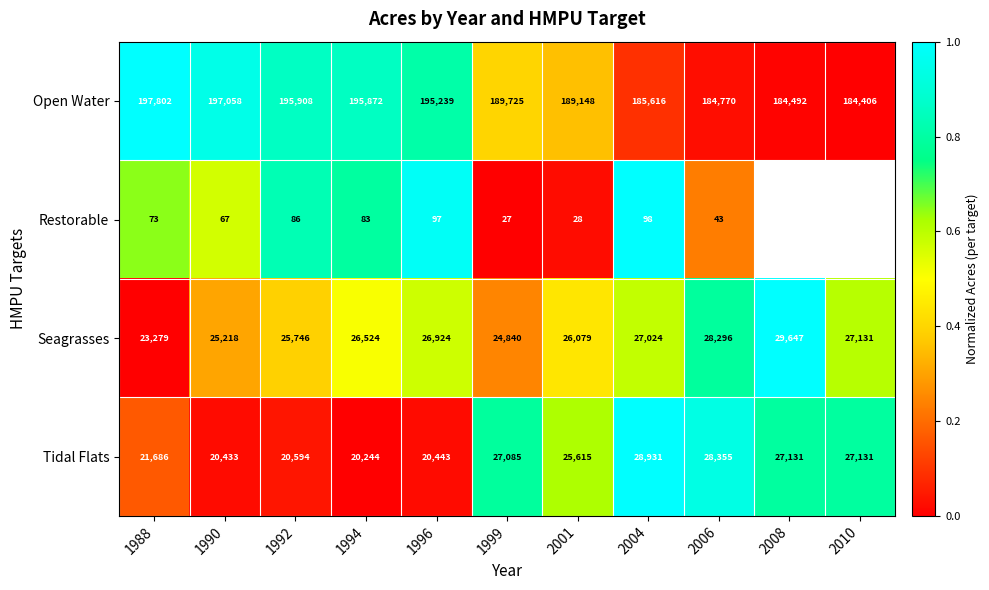

What is the difference between the maximum and minimum values in the Seagrasses series?

6368